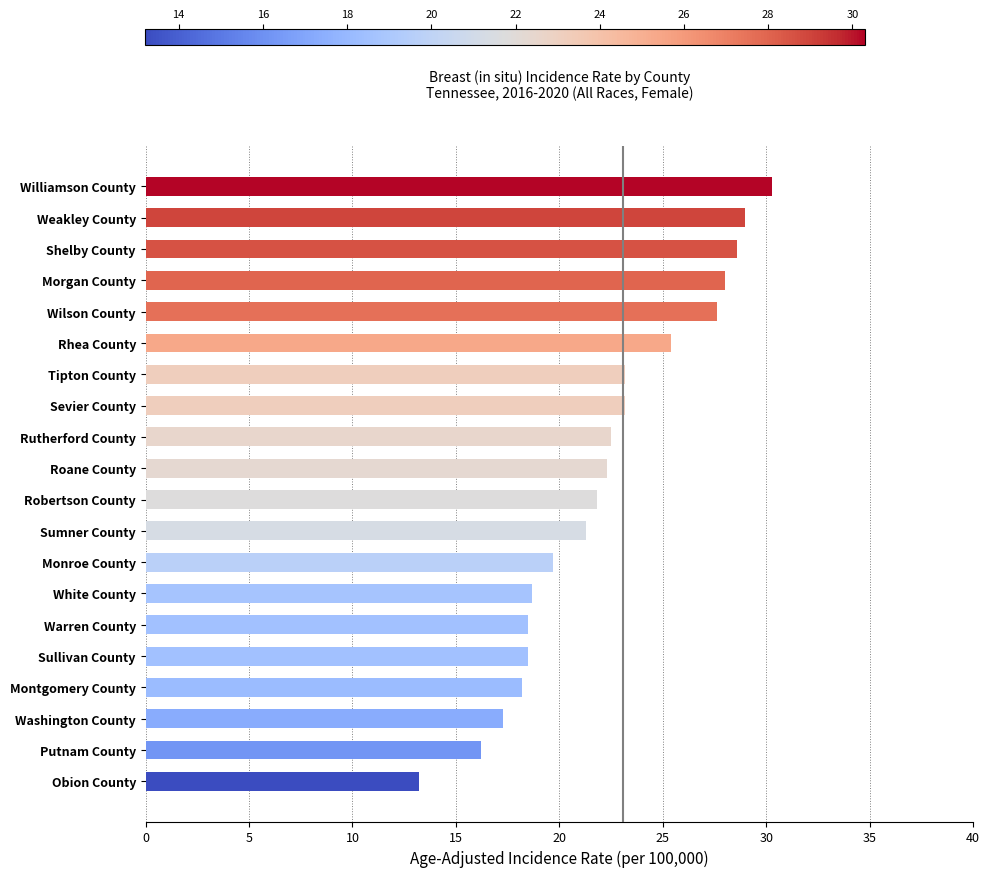

What is the ratio of the value at Sumner County to the value at Weakley County?

0.7